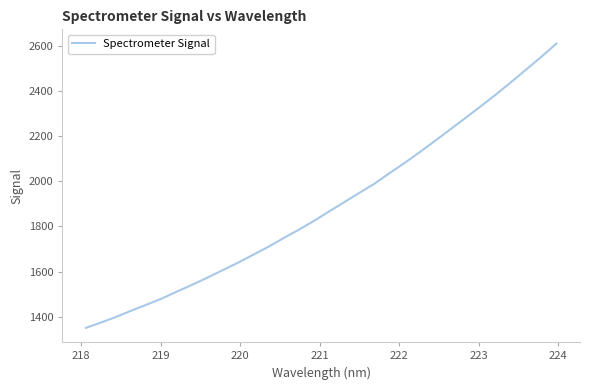

What is the difference between the maximum and minimum values?

1260.9